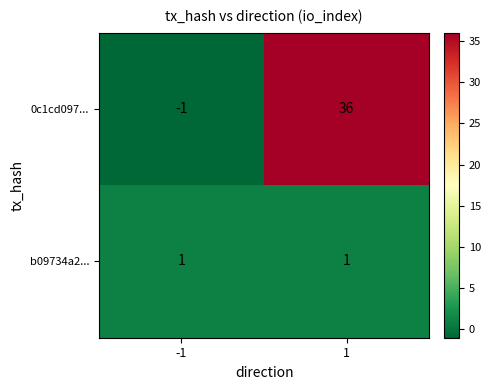

What is the minimum value shown in the chart?

-1